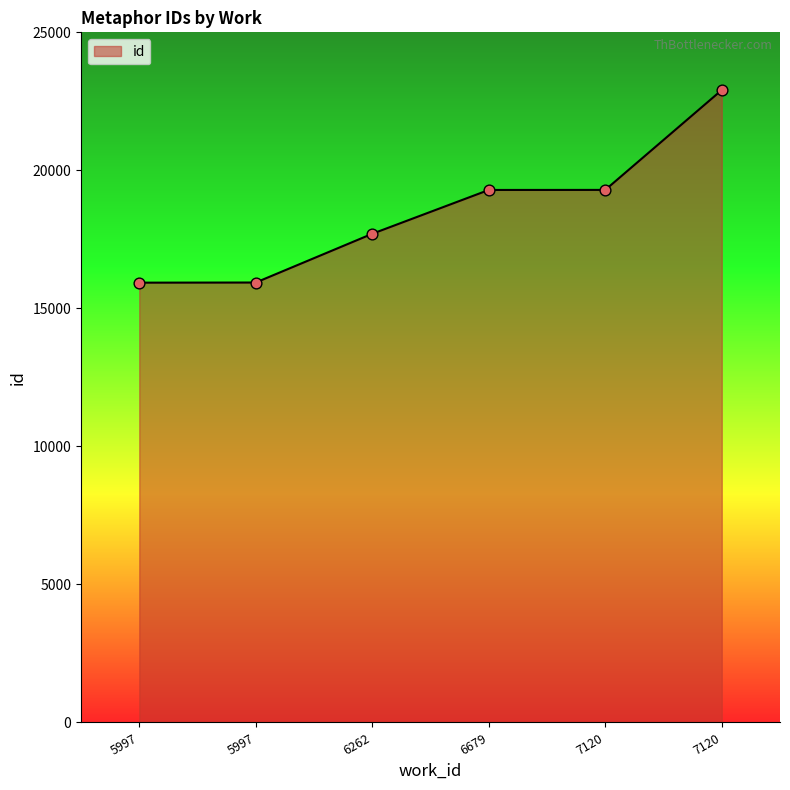

What is the change in value from 6679 to 7120?

+3620